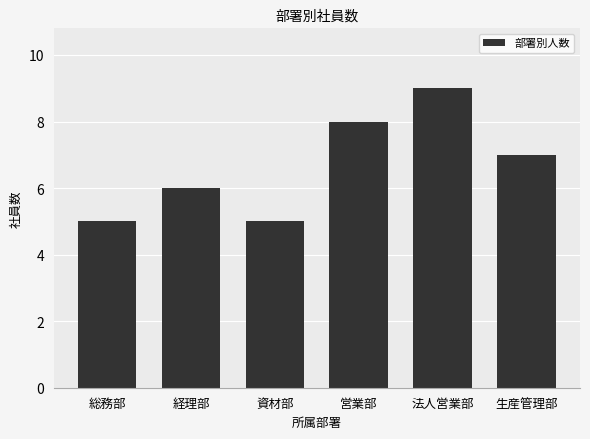

What is the minimum value shown in the chart?

5